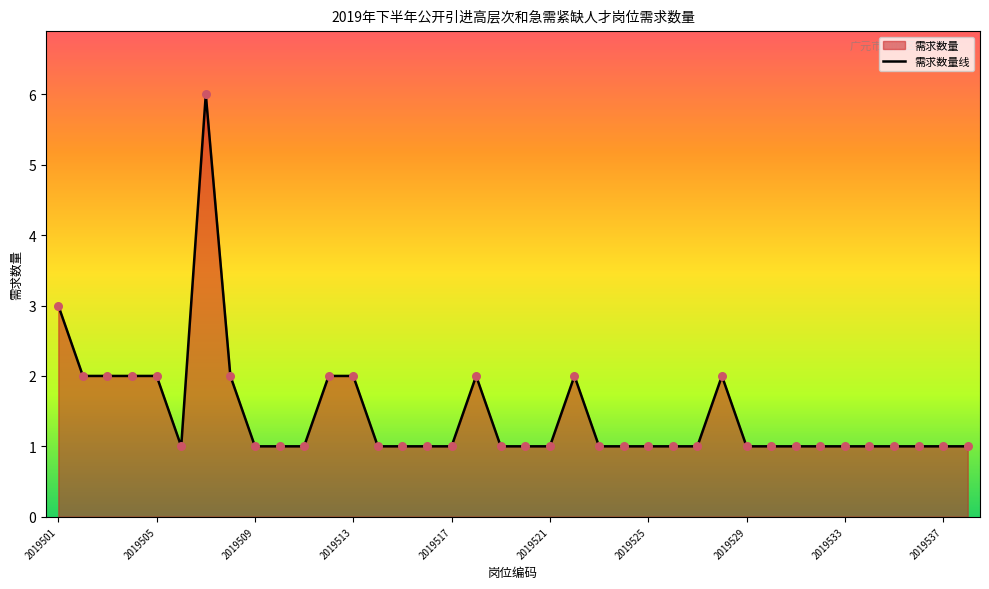

What is the difference between the maximum and minimum values?

5